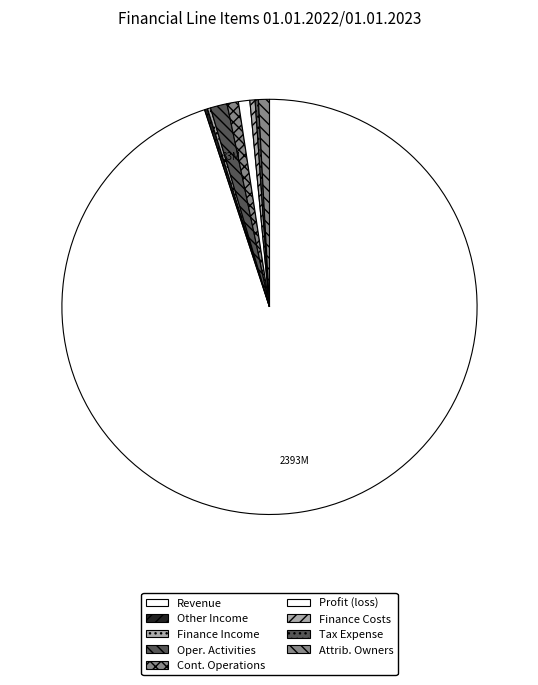

Rank the categories by value from lowest to highest.

Other Income, Finance Income, Income Tax Expense, Finance Costs, Profit Loss Attributable To Owners, Profit Loss From Continuing Operations, Profit (loss), Profit Loss From Operating Activities, Revenue